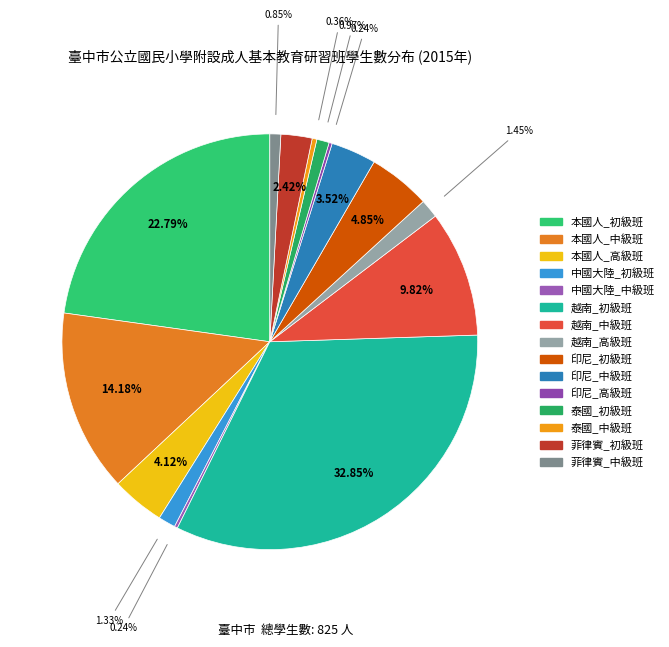

Is the sum of 印尼_初級班 and 菲律賓_初級班 greater than half?

No